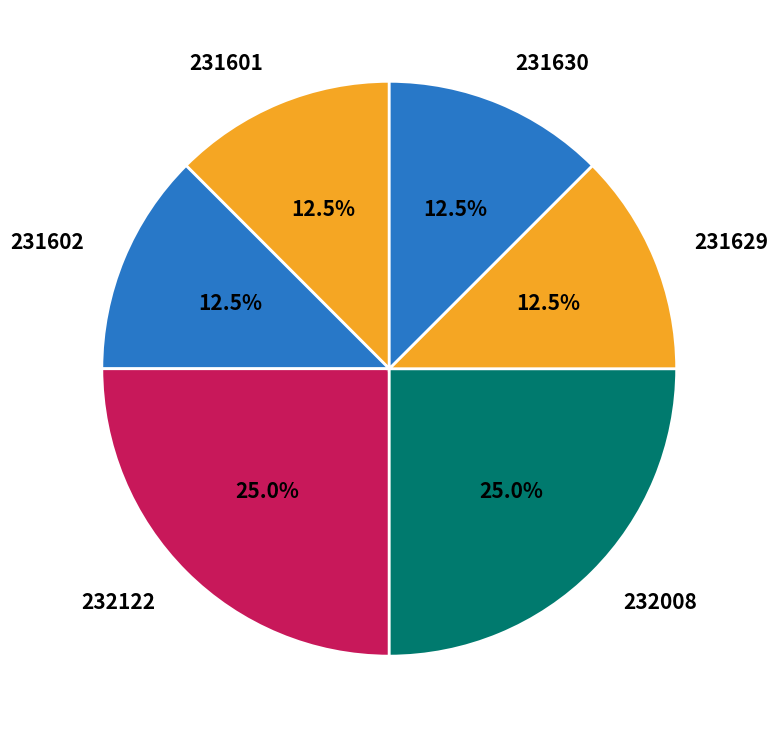

Is it true that 232008 is 33% of the pie?

False